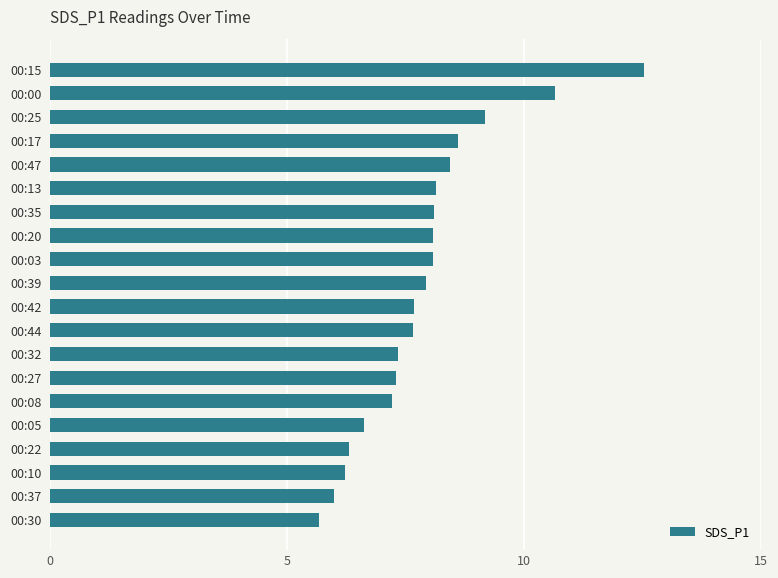

What value does the data have at 00:03?

8.1